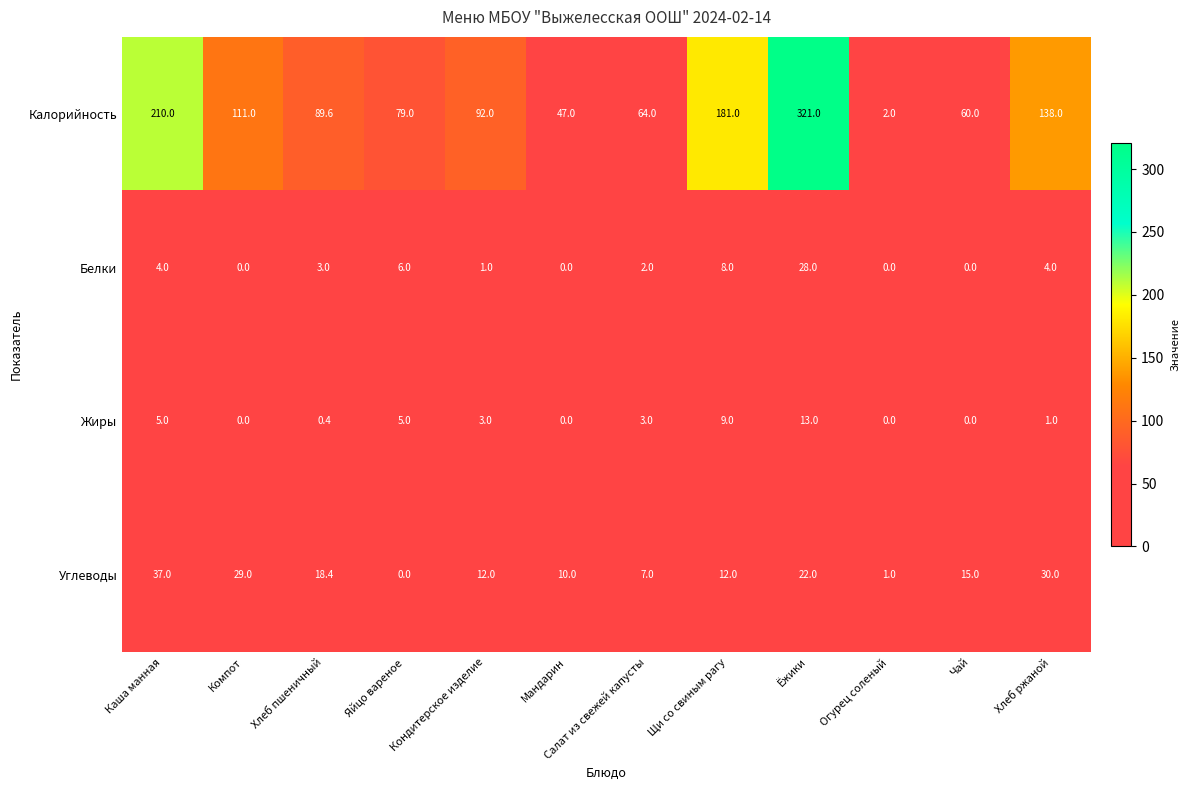

The Углеводы series shows 14.2 at Яйцо вареное. True or false?

False